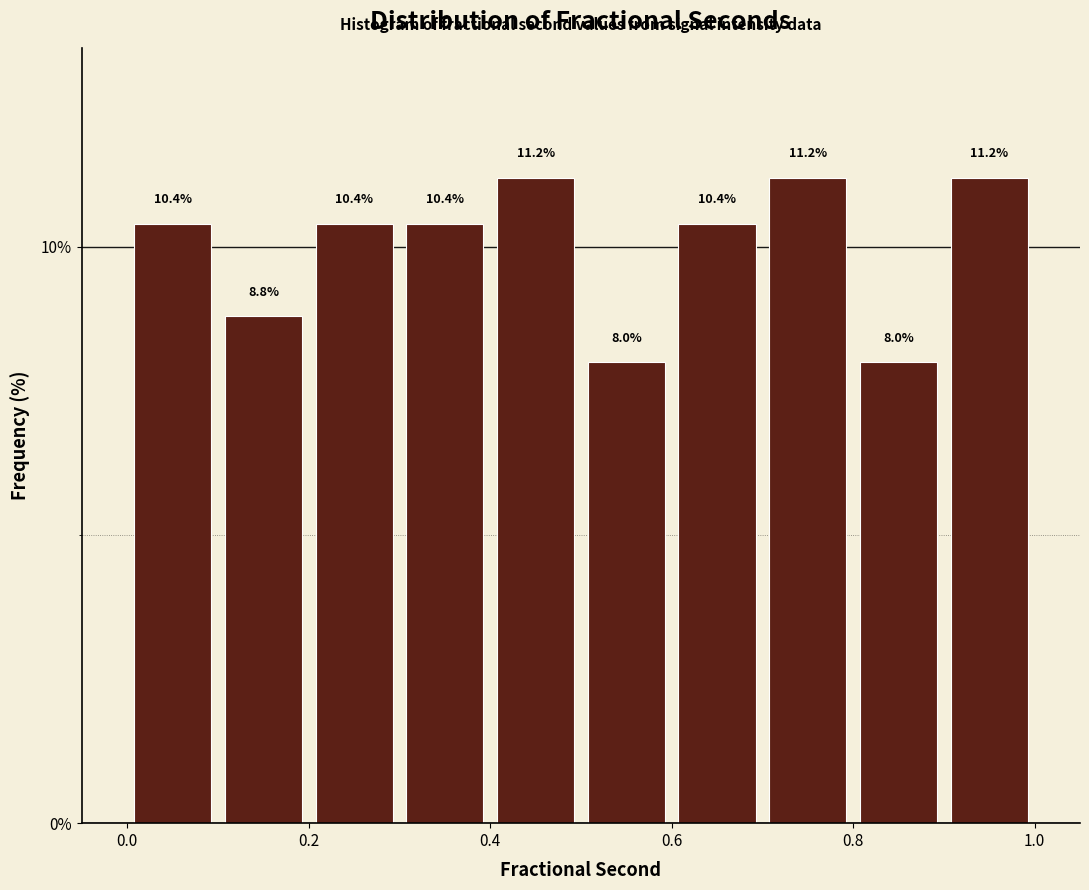

Reading left to right, list every bar in this chart as the range it spans on the x-axis followed by its height.

0.0 to 0.1: 10.4
0.1 to 0.2: 8.8
0.2 to 0.3: 10.4
0.3 to 0.4: 10.4
0.4 to 0.5: 11.2
0.5 to 0.6: 8.0
0.6 to 0.7: 10.4
0.7 to 0.8: 11.2
0.8 to 0.9: 8.0
0.9 to 1.0: 11.2